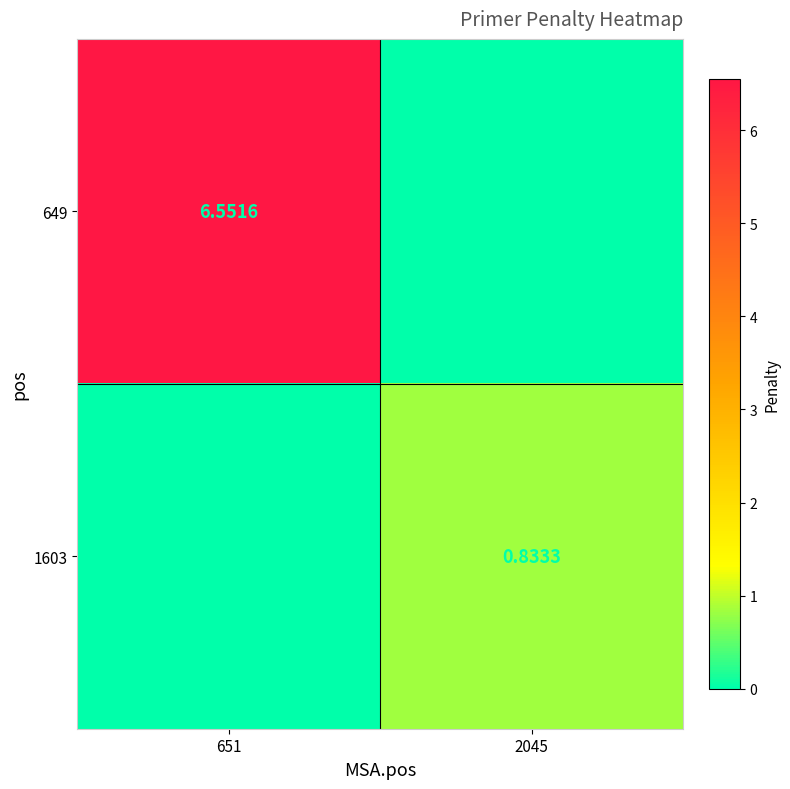

Is the value of 649 at 651 greater than the value of 1603 at 2045?

Yes